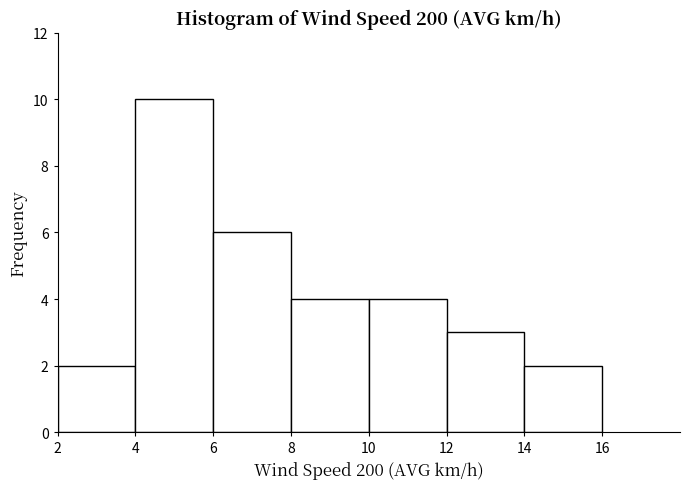

Which range on the x-axis has the tallest bar?

4 to 6